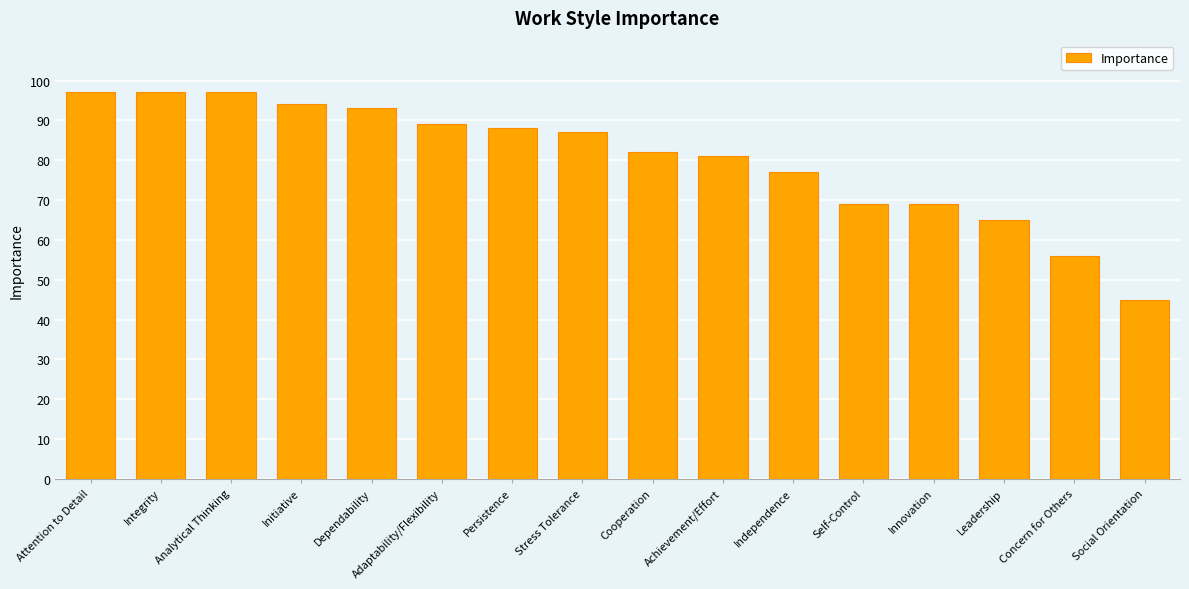

What position from the right is Social Orientation?

1